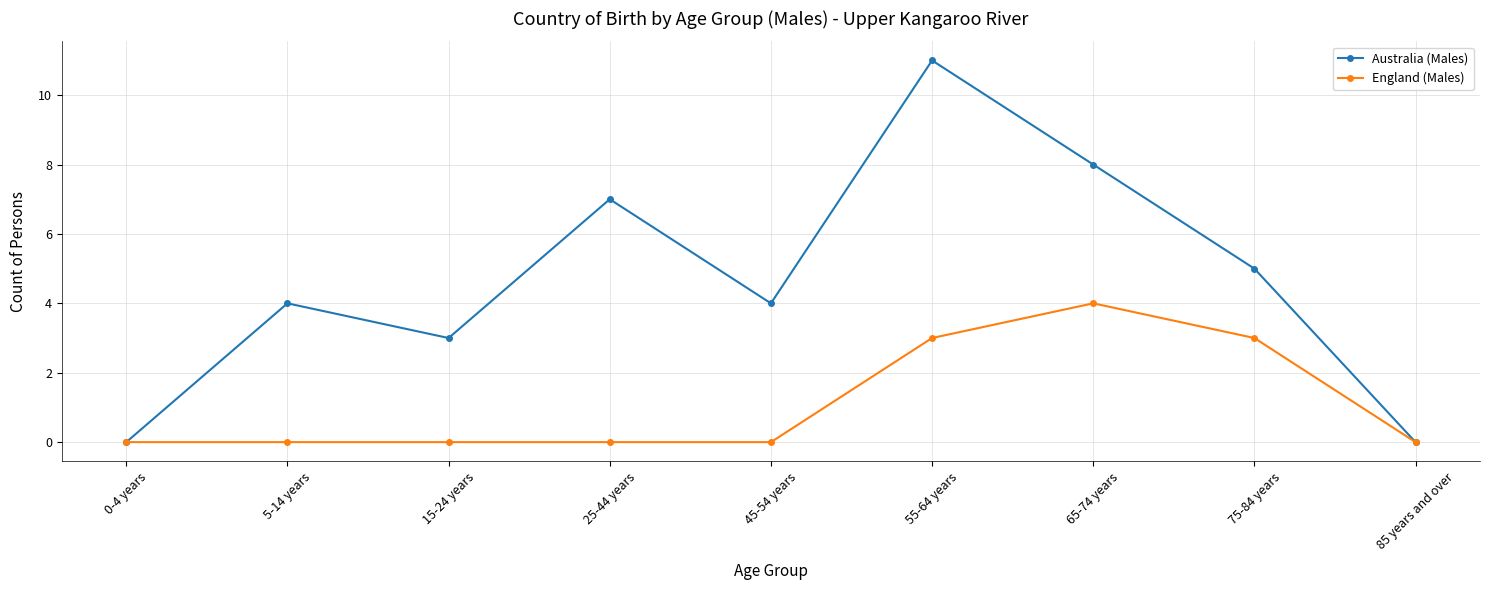

Where is the first local minimum for Australia (Males)?

15-24 years